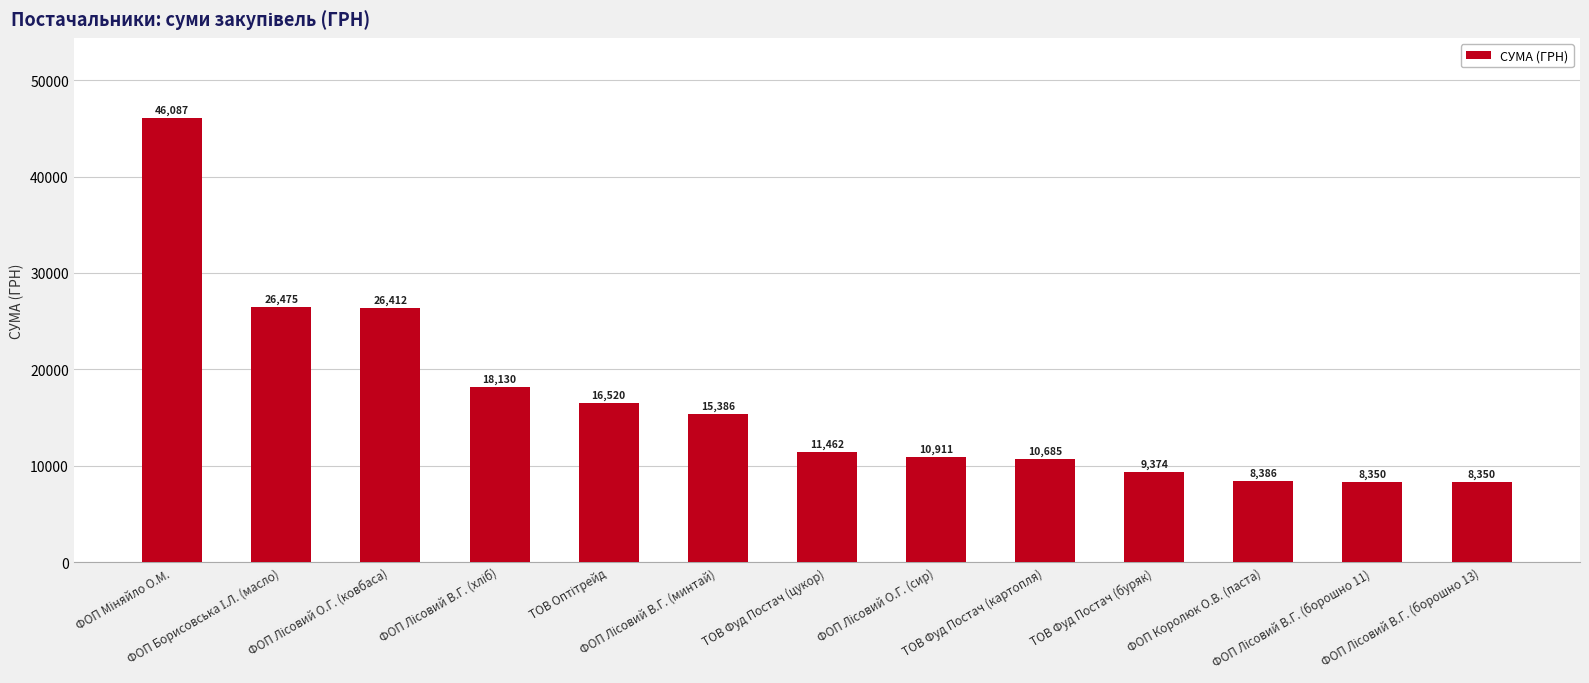

What is the smallest value displayed?

8350.0